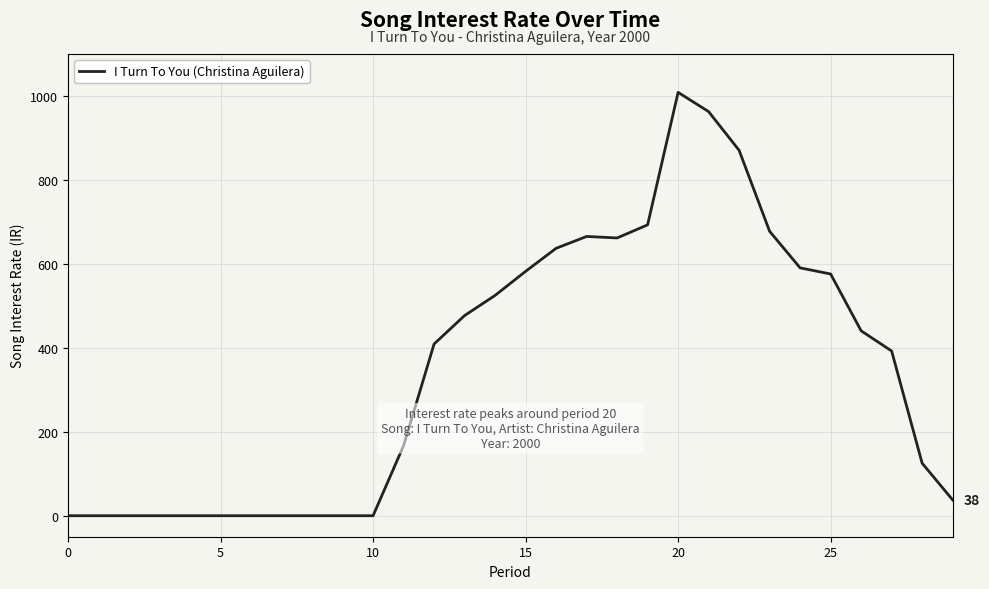

What is the maximum value shown in the chart?

1008.2